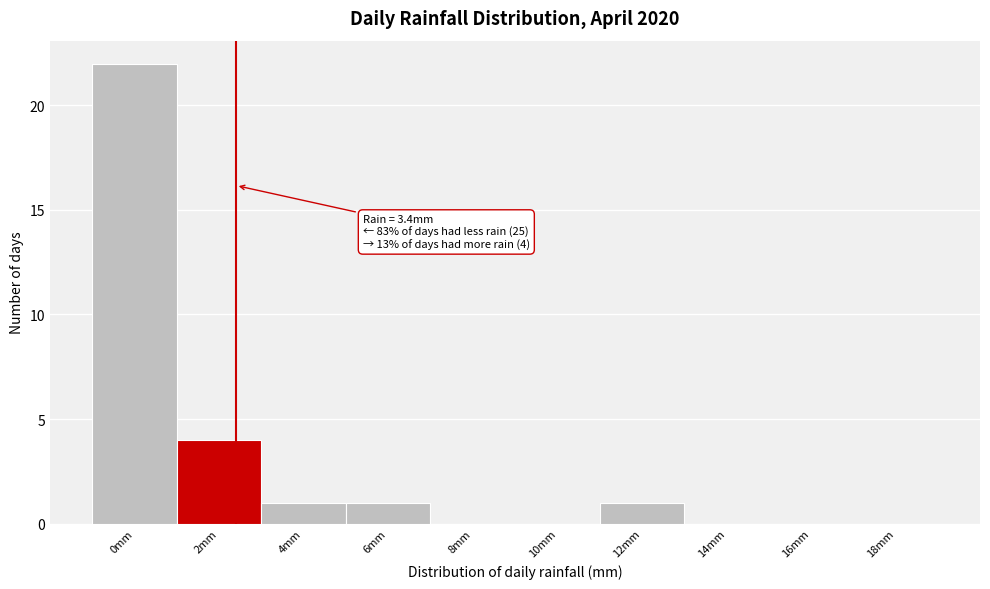

Reading left to right, extract all data points from this chart.

0mm=22	2mm=4	4mm=1	6mm=1	8mm=0	10mm=0	12mm=1	14mm=0	16mm=0	18mm=0